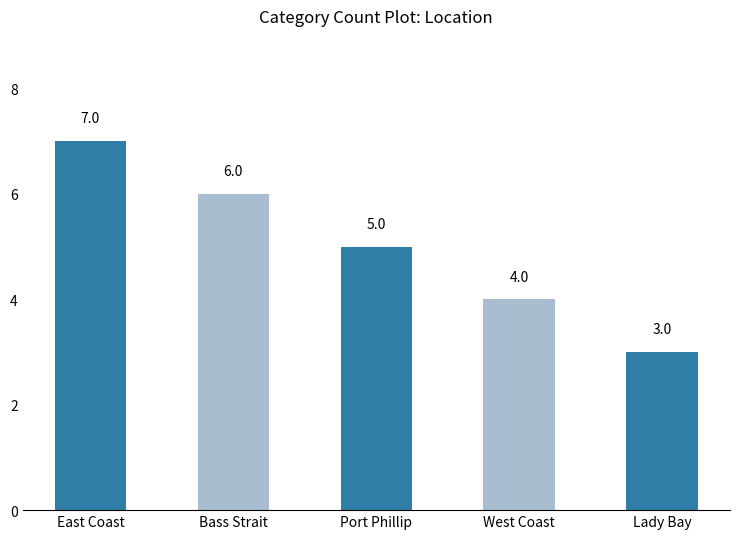

List the labels in order of value, largest first.

East Coast, Bass Strait, Port Phillip, West Coast, Lady Bay